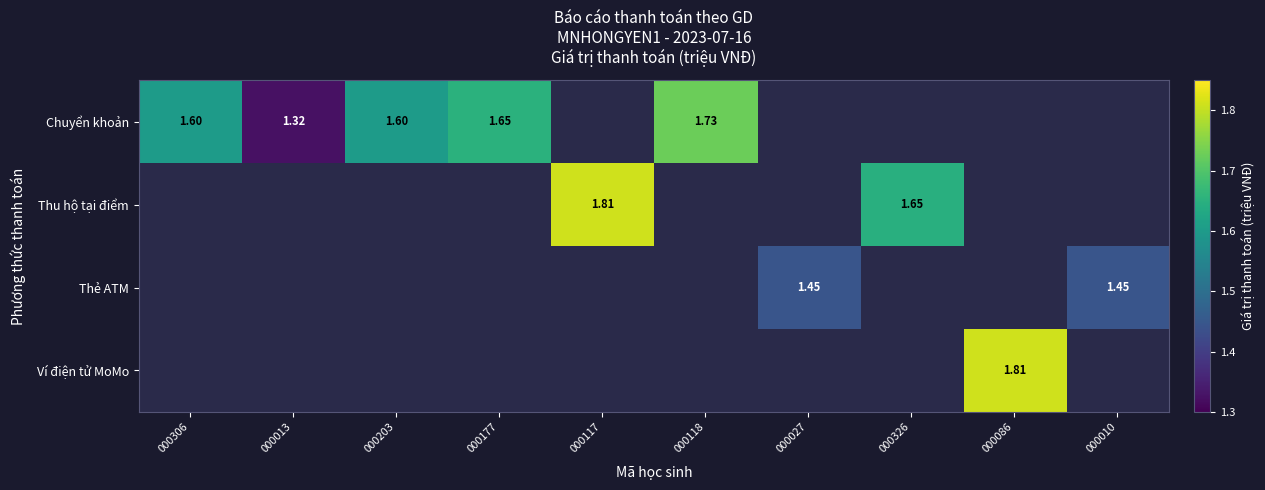

Which series has the largest range (max minus min)?

Thu hộ tại điểm